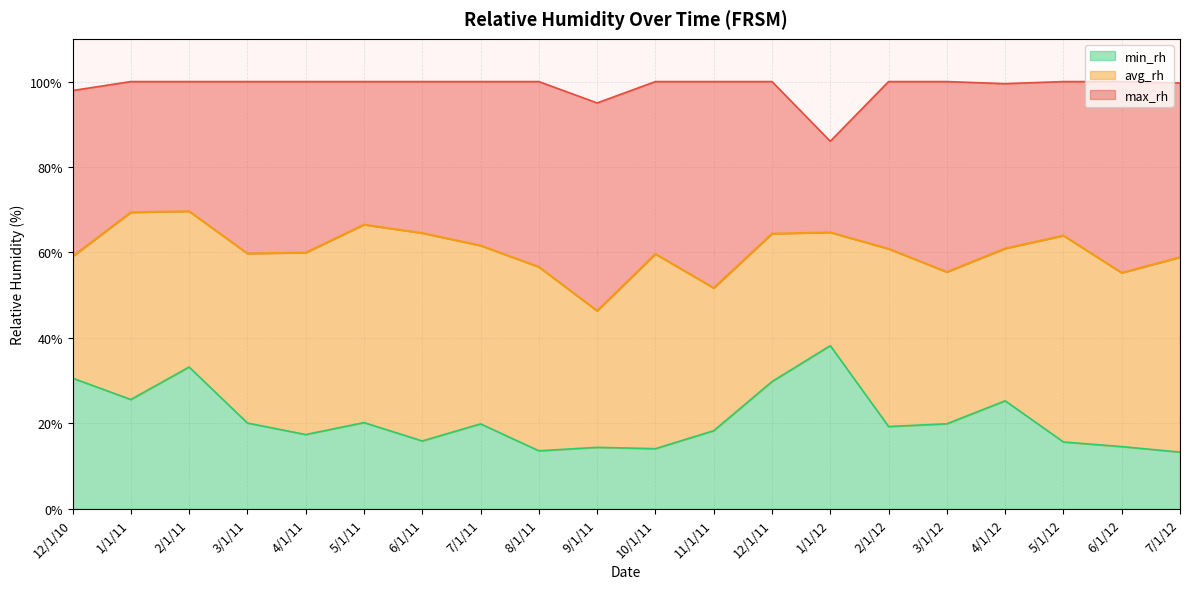

Which series has the widest spread of values?

min_rh